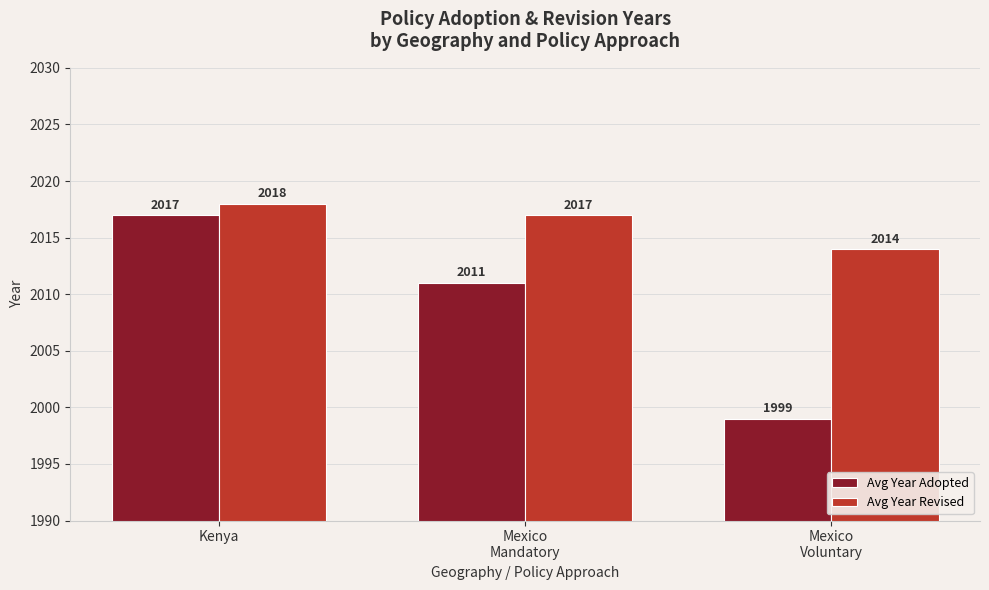

Reading left to right, what are all the values shown in this chart?

Avg Year Adopted: Kenya=2017	Mexico
Mandatory=2011	Mexico
Voluntary=1999
Avg Year Revised: Kenya=2018	Mexico
Mandatory=2017	Mexico
Voluntary=2014